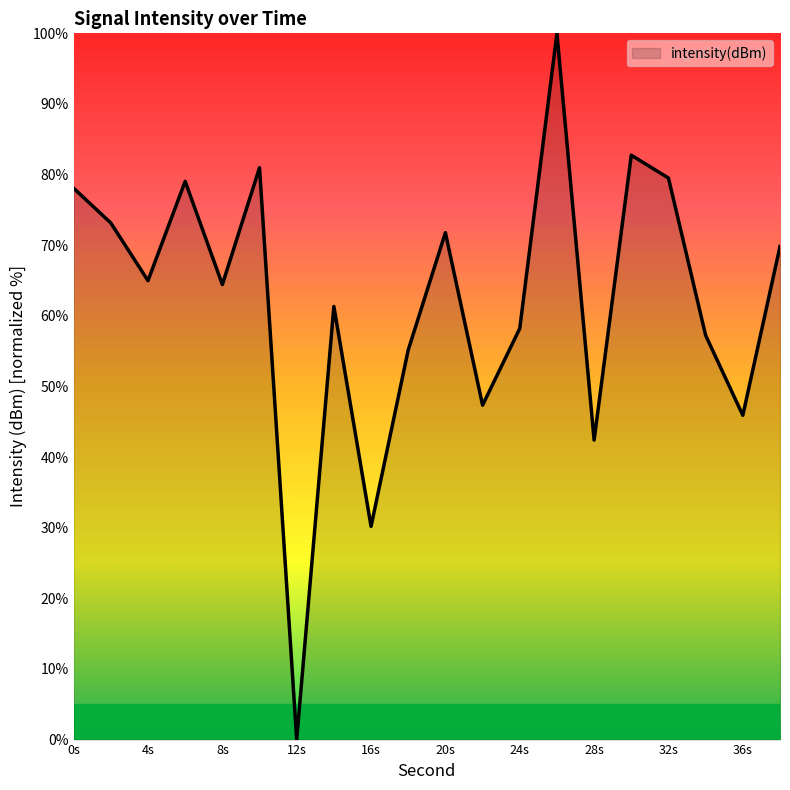

Count the number of categories in the chart.

20